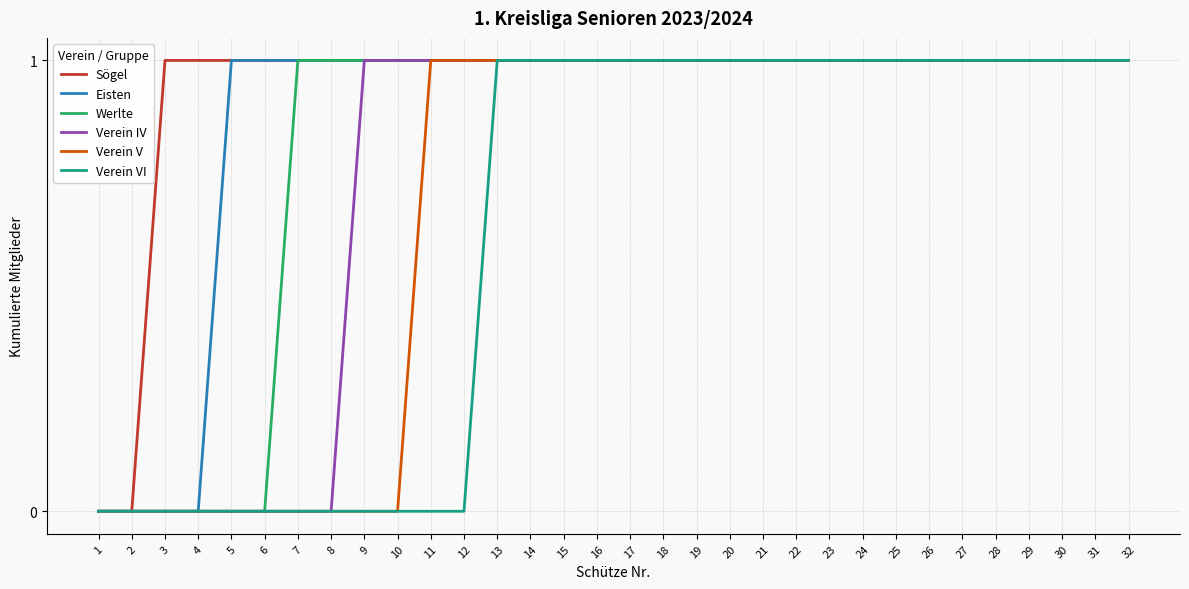

The Werlte series shows -1 at 6. True or false?

False